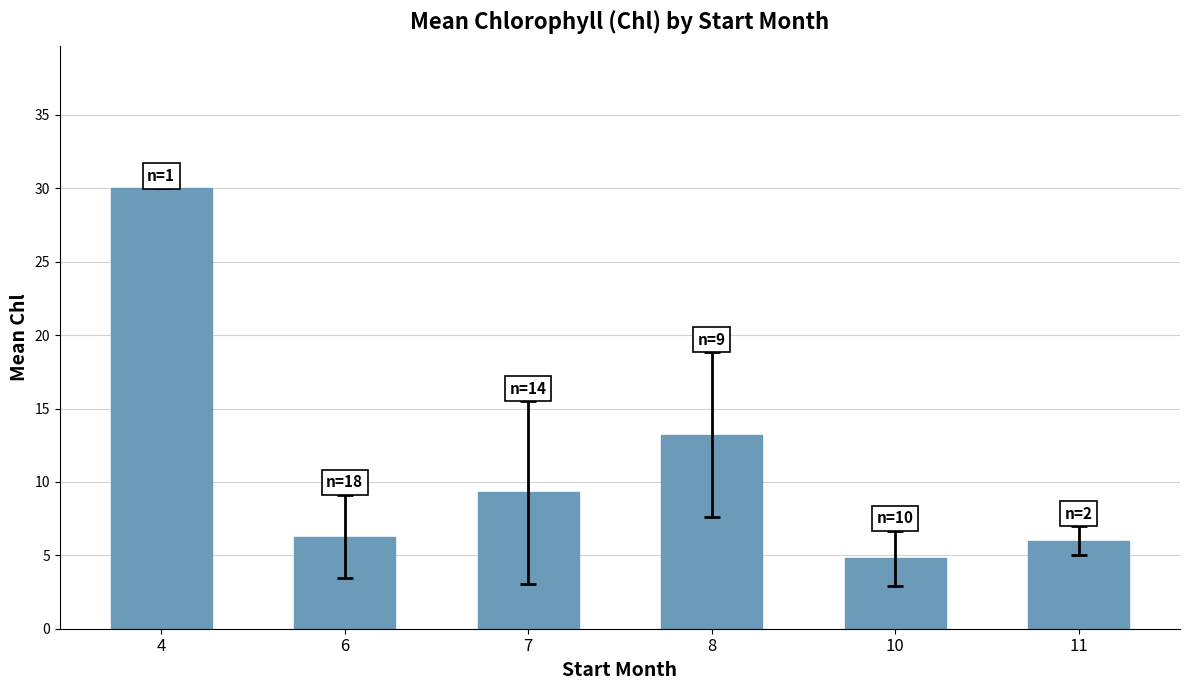

Reading right to left, what are all the values shown in this chart?

6.0	4.8	13.2	9.3	6.3	30.0